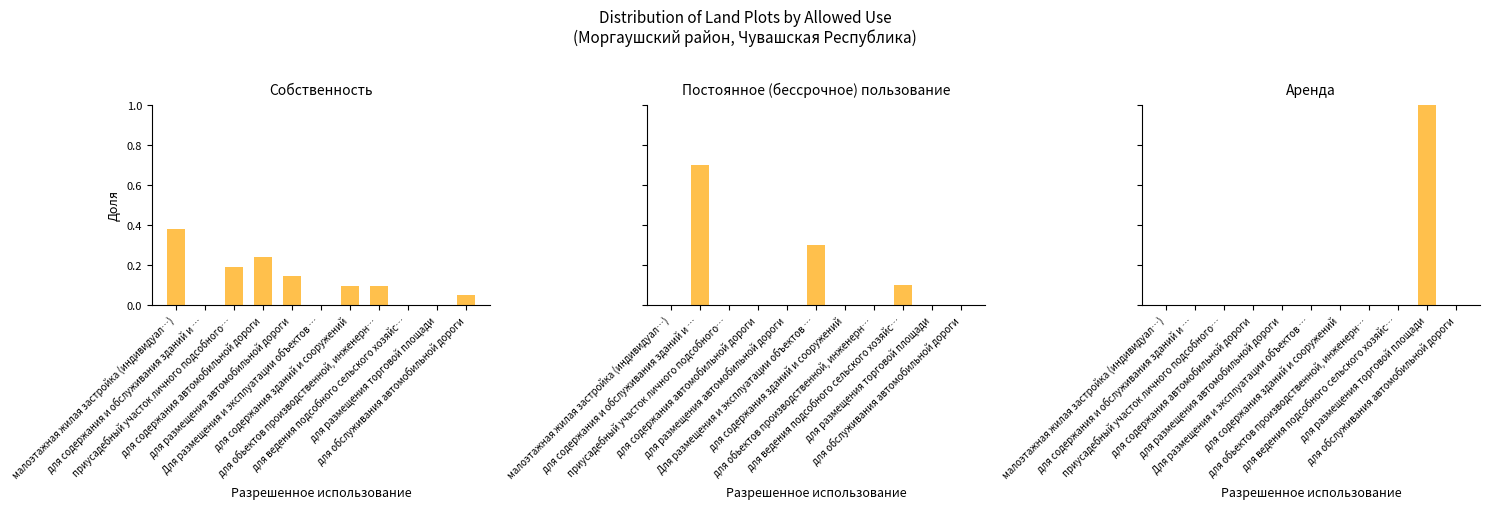

How many positive values does the Постоянное (бессрочное) пользование series have?

3